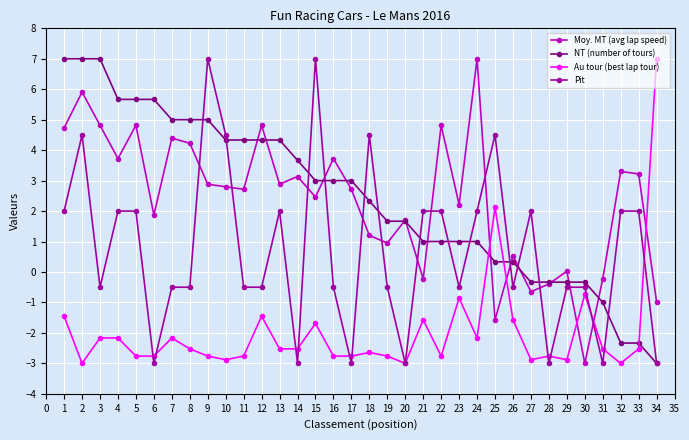

Is it true that Pit equals 3.4 at 32?

False